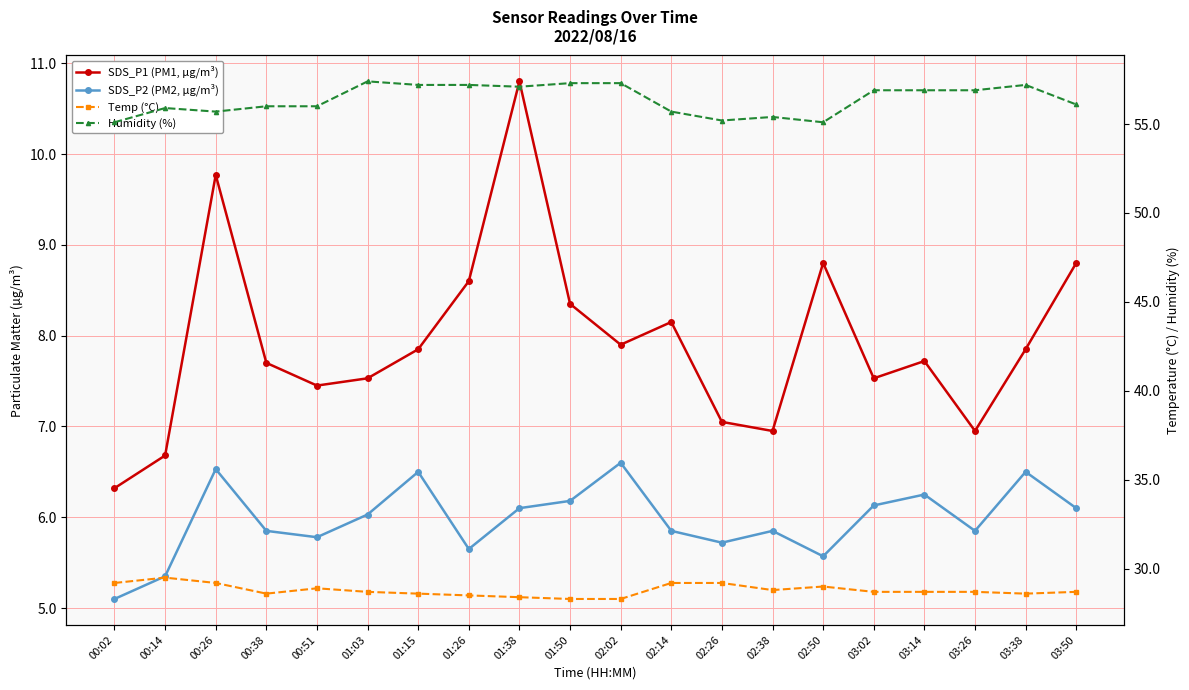

What is the difference between the maximum and minimum values in the Temp (°C) series?

1.2